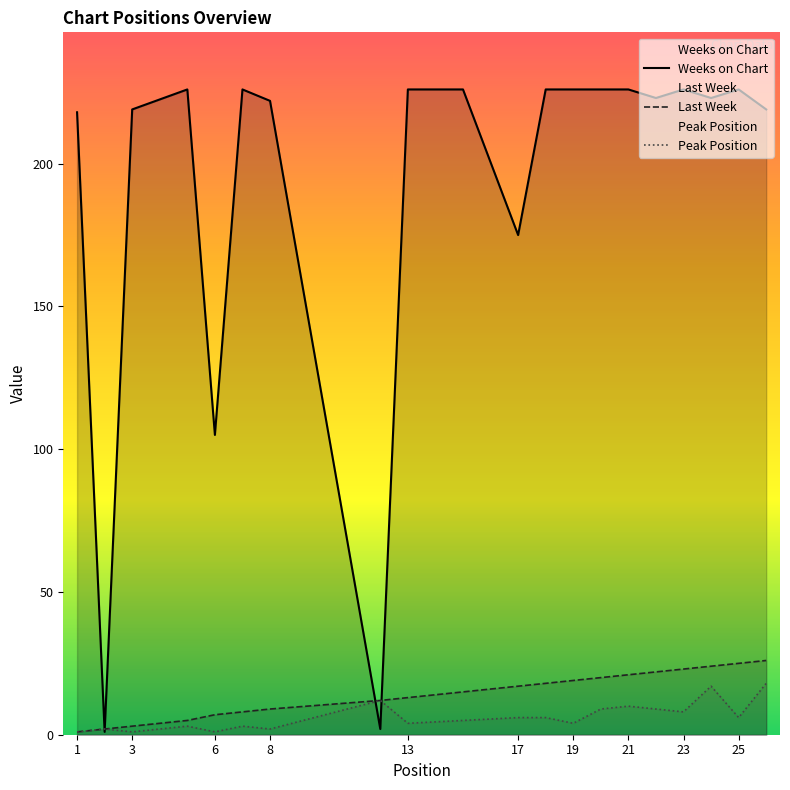

What is the highest value of the Last Week series?

26